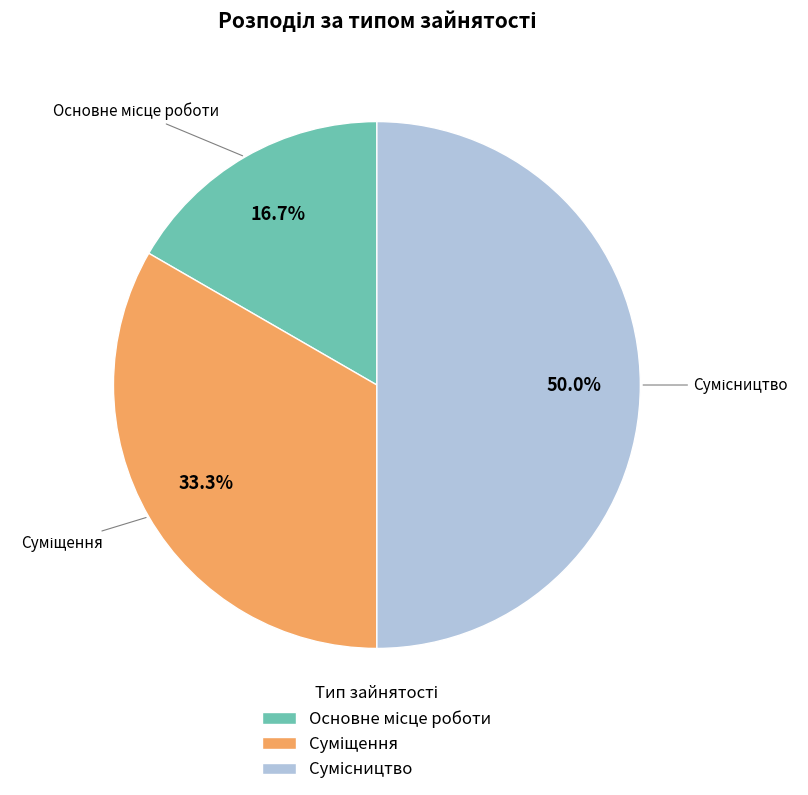

What is the smallest slice in the pie chart?

Основне місце роботи